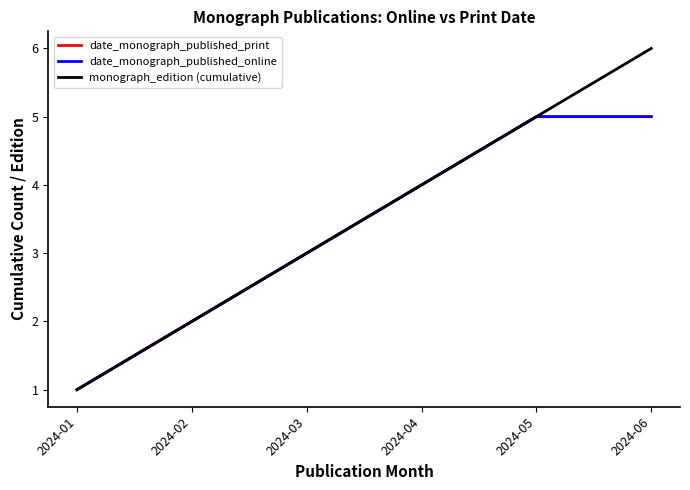

At which category does the chart reach its peak across all series?

2024-06